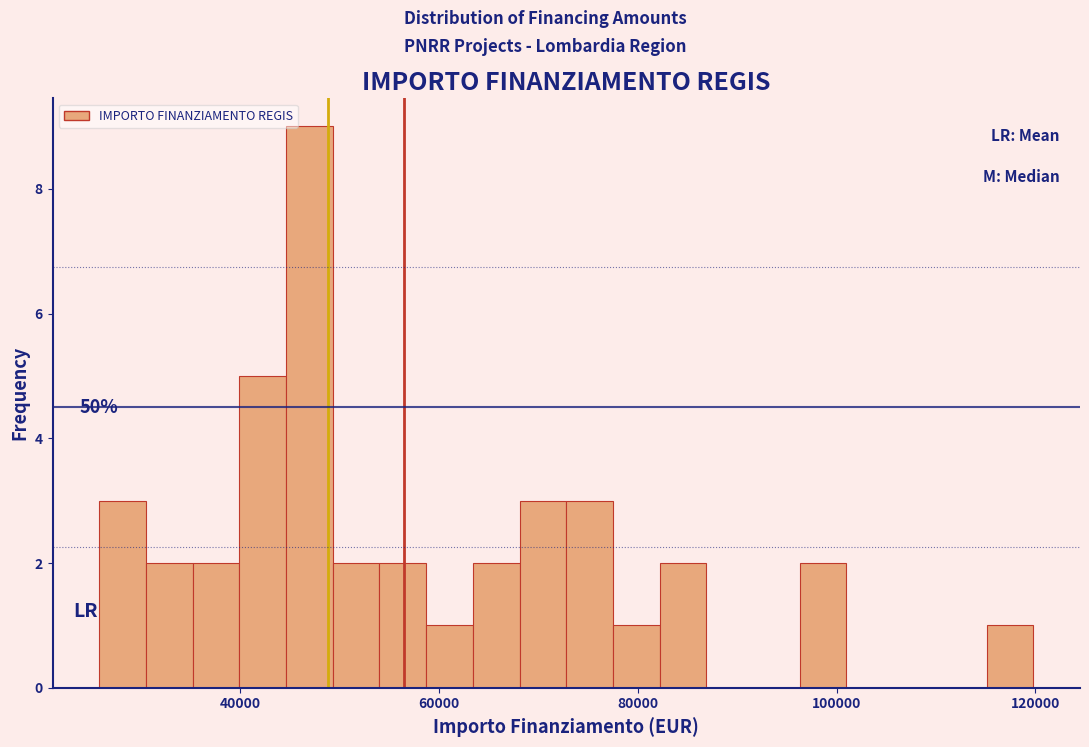

Around what value on the x-axis is the tallest bar? Give the approximate position of its centre, as read against the axis.

46000